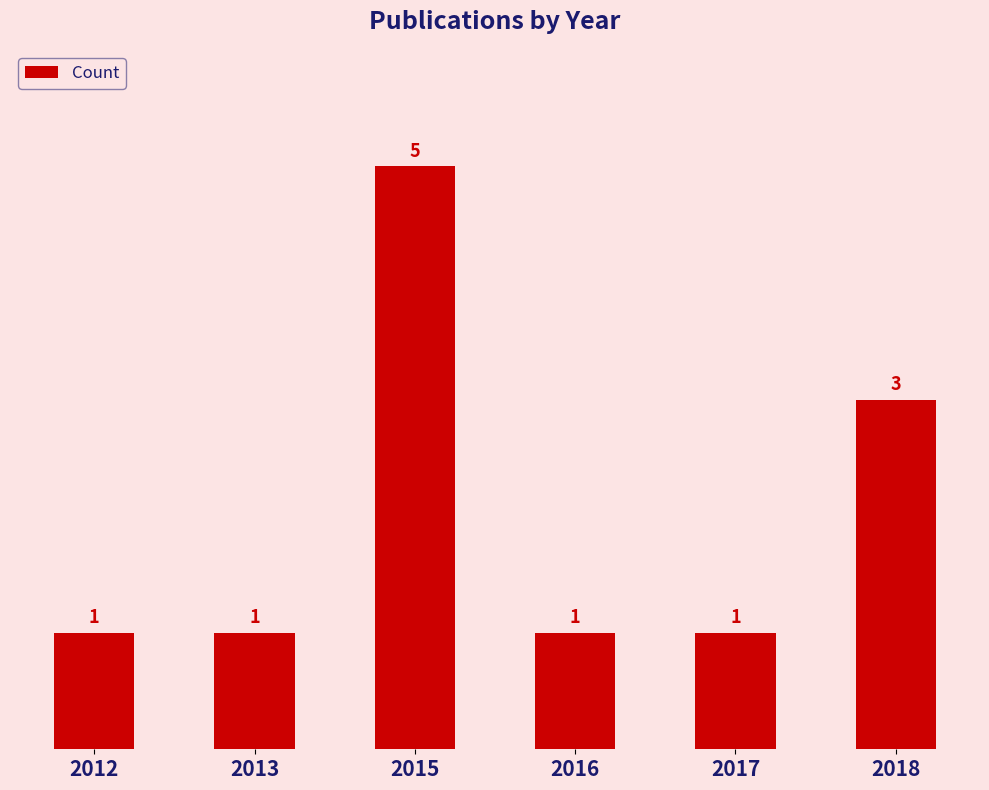

What is the sum of the values at 2018 and 2015?

8